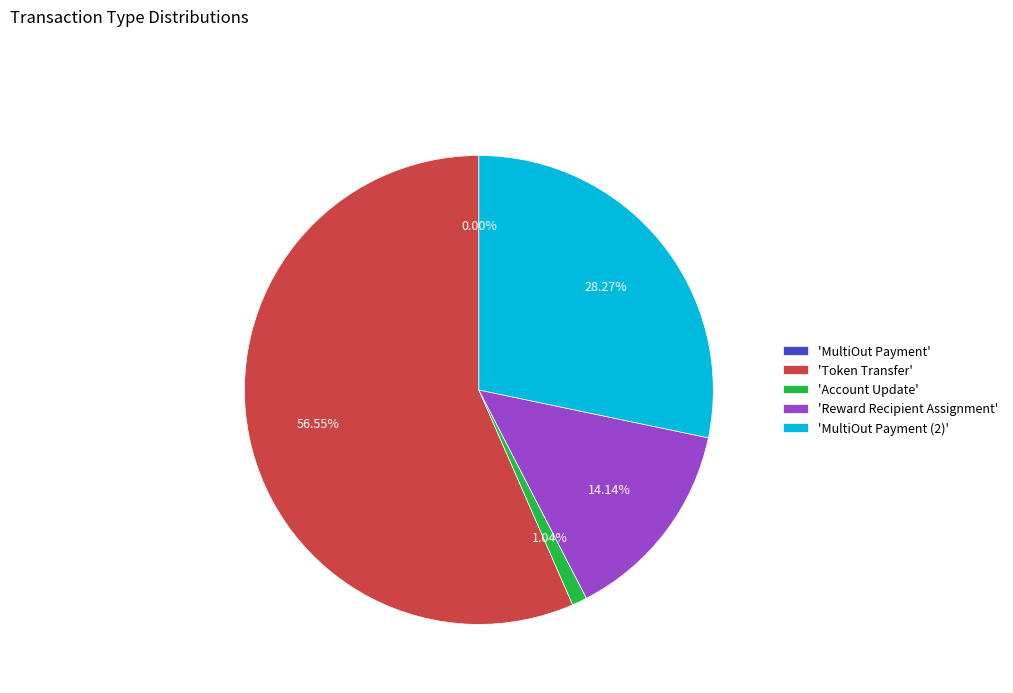

Do 'Reward Recipient Assignment' and 'Token Transfer' together represent more than half of the pie?

Yes